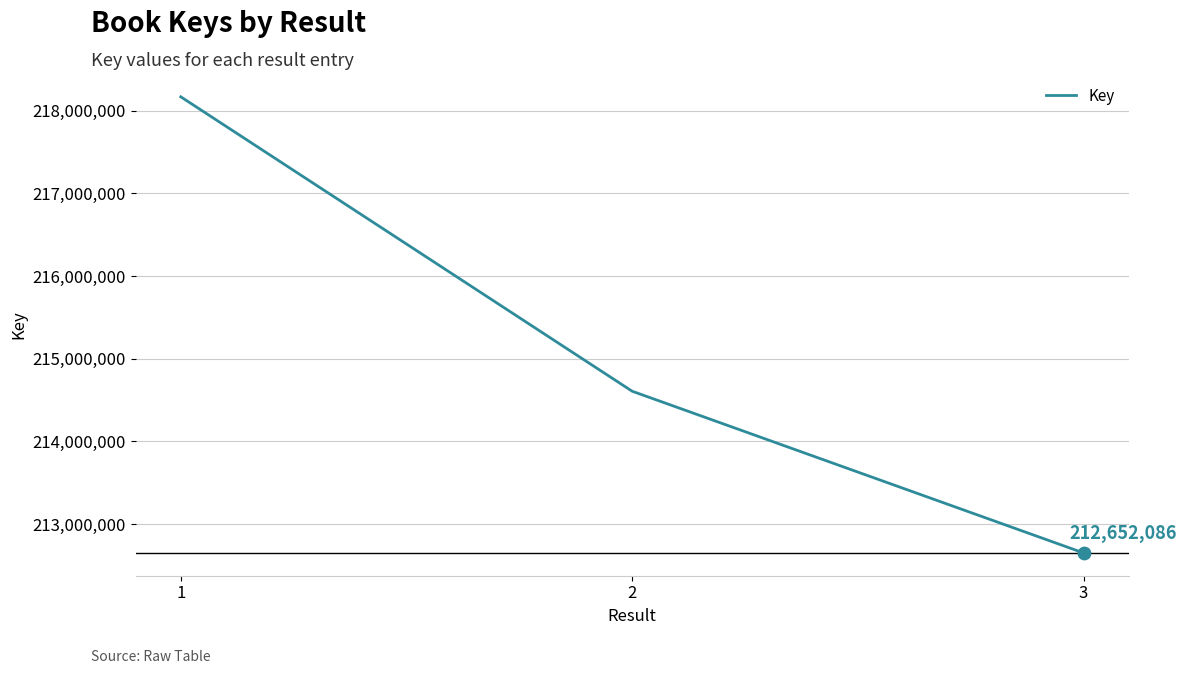

Between 1 and 3, which is larger?

1